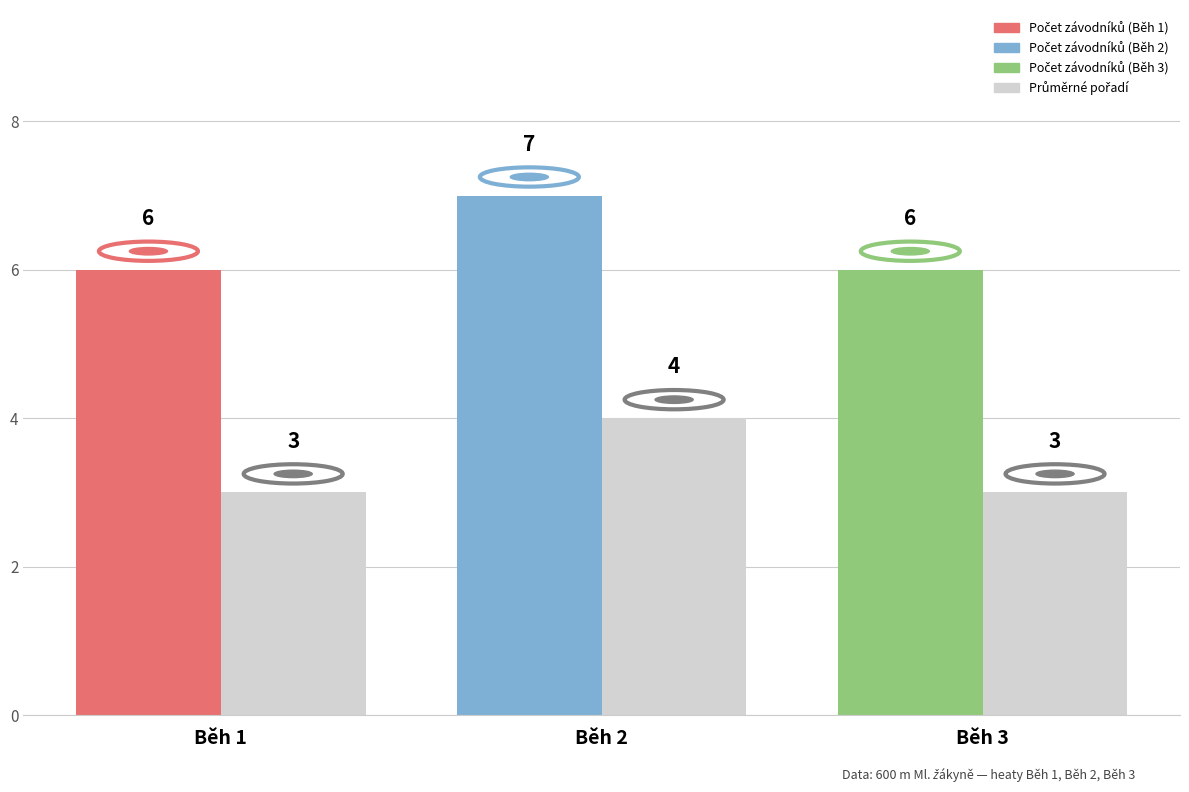

What is the difference between the highest and lowest values at Běh 3?

3